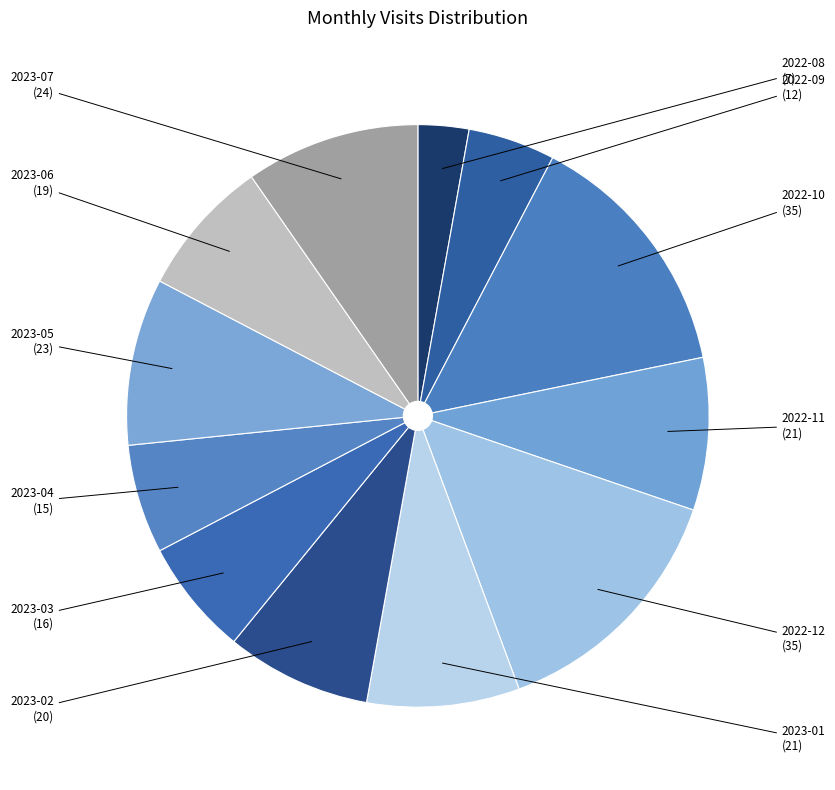

Which category has the smallest portion of the pie?

2022-08